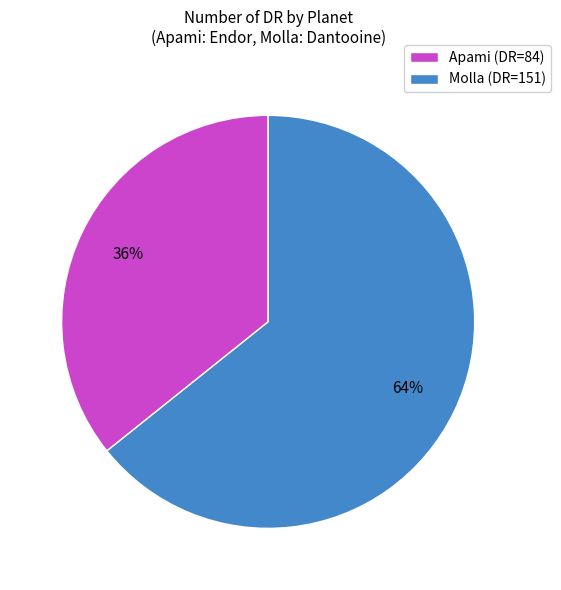

Which category has the biggest portion of the pie?

Molla